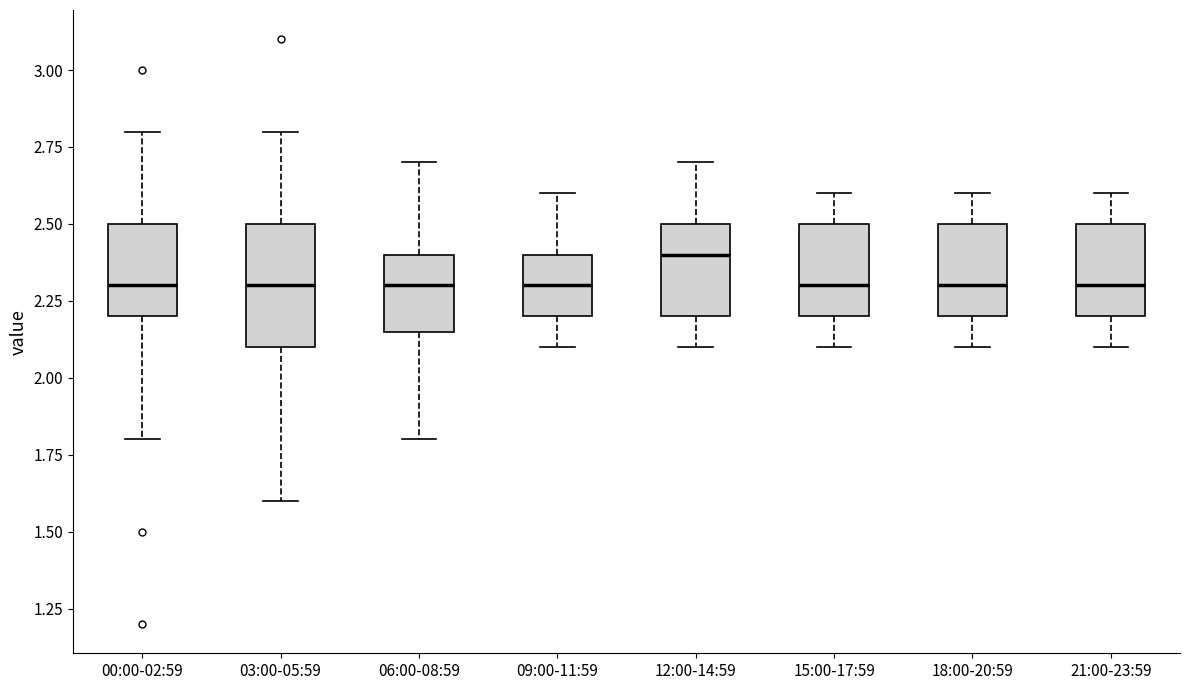

Reading left to right, transcribe this box plot: for each box, give where its median line is, the range the box spans, and where its two whiskers end, as read against the y-axis. The values are not printed on the chart, so give them approximately, as read against the axis.

00:00-02:59: median 2.30, box 2.20 to 2.50, whiskers 1.80 to 2.80
03:00-05:59: median 2.30, box 2.10 to 2.50, whiskers 1.60 to 2.80
06:00-08:59: median 2.30, box 2.15 to 2.40, whiskers 1.80 to 2.70
09:00-11:59: median 2.30, box 2.20 to 2.40, whiskers 2.10 to 2.60
12:00-14:59: median 2.40, box 2.20 to 2.50, whiskers 2.10 to 2.70
15:00-17:59: median 2.30, box 2.20 to 2.50, whiskers 2.10 to 2.60
18:00-20:59: median 2.30, box 2.20 to 2.50, whiskers 2.10 to 2.60
21:00-23:59: median 2.30, box 2.20 to 2.50, whiskers 2.10 to 2.60